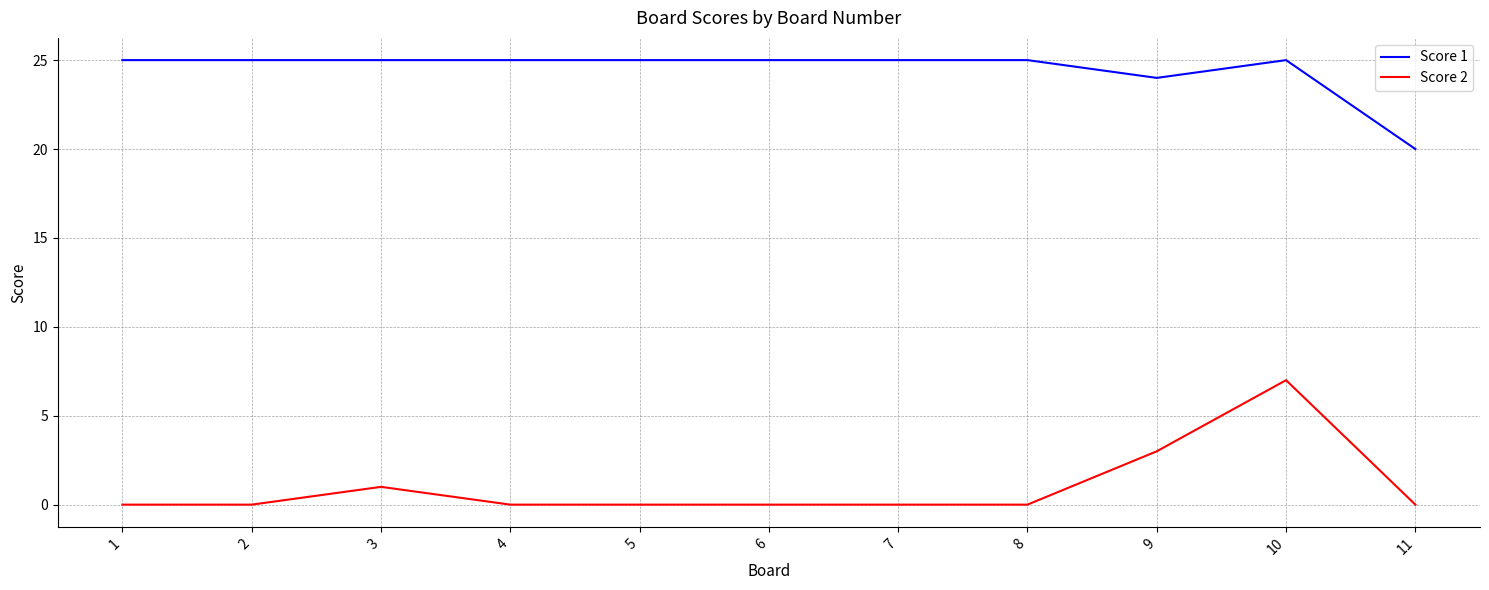

Rank the series at 1 from lowest to highest value.

Score 2, Score 1